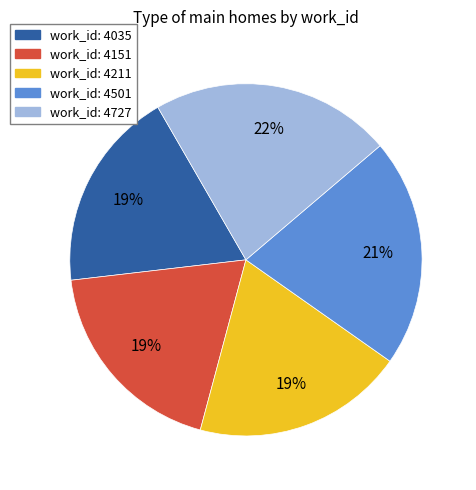

To the nearest percent, what is the average slice percentage?

20%